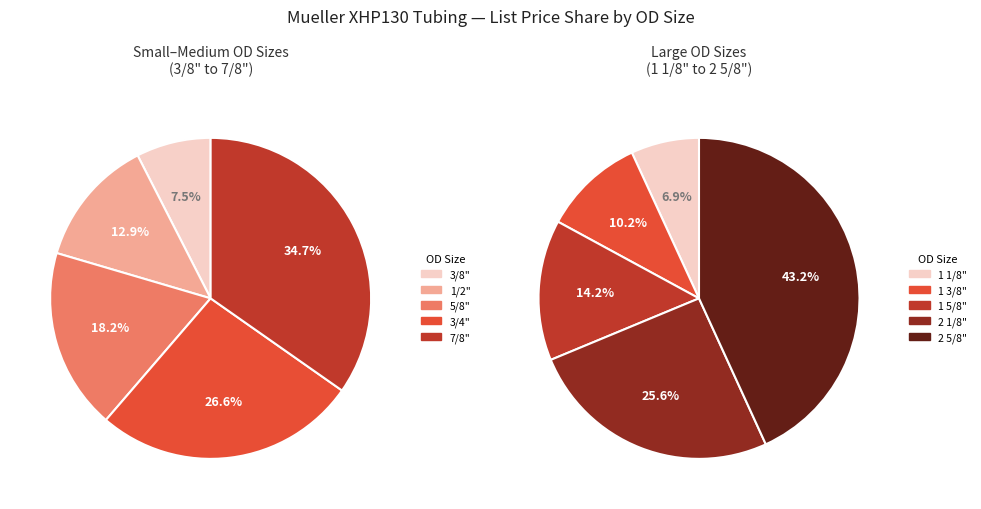

What is the largest slice in the pie chart?

2 5/8OD X20 ACR XHP130